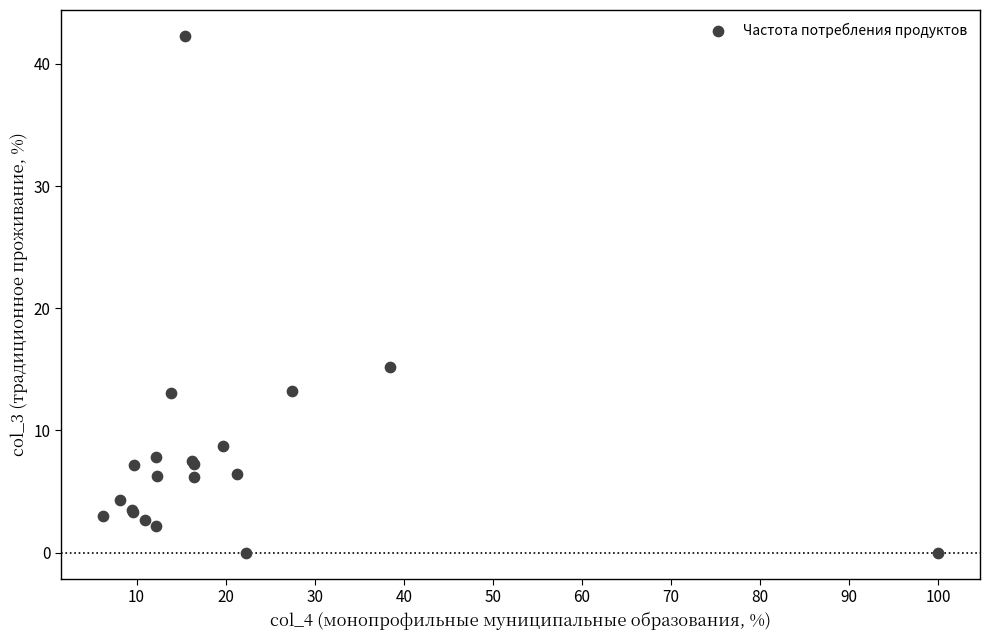

What Y value in the scatter plot is closest to 21?

15.2